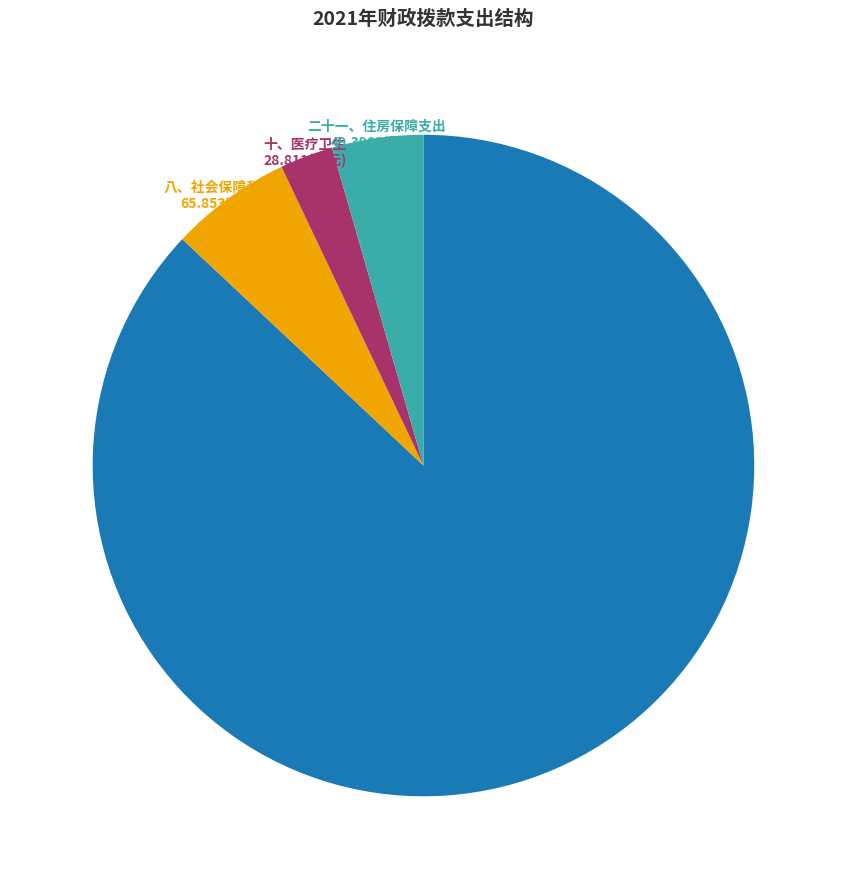

What is the largest slice in the pie chart?

一、一般公共服务